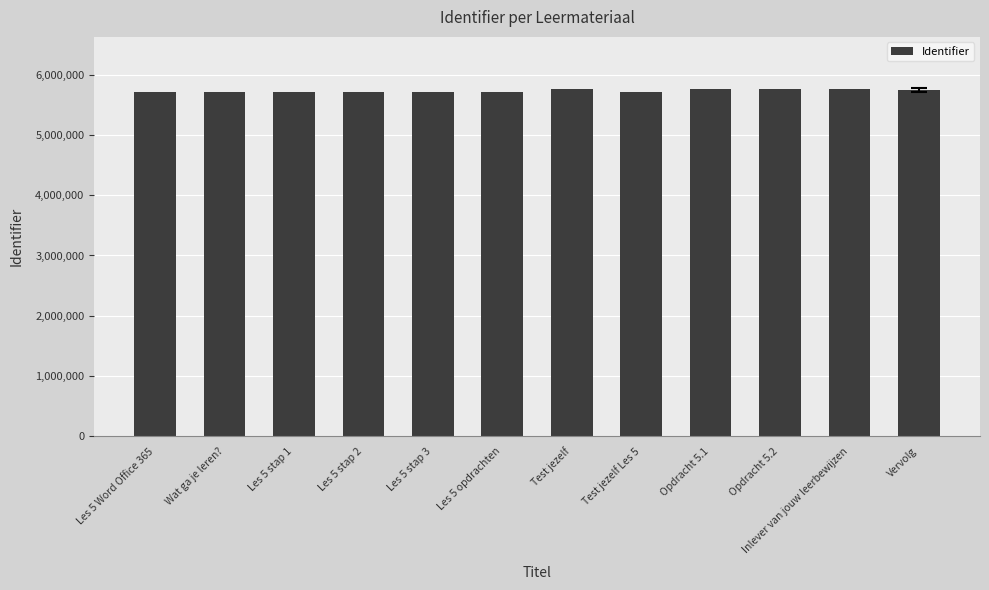

What is the difference between the maximum and second lowest values?

44253